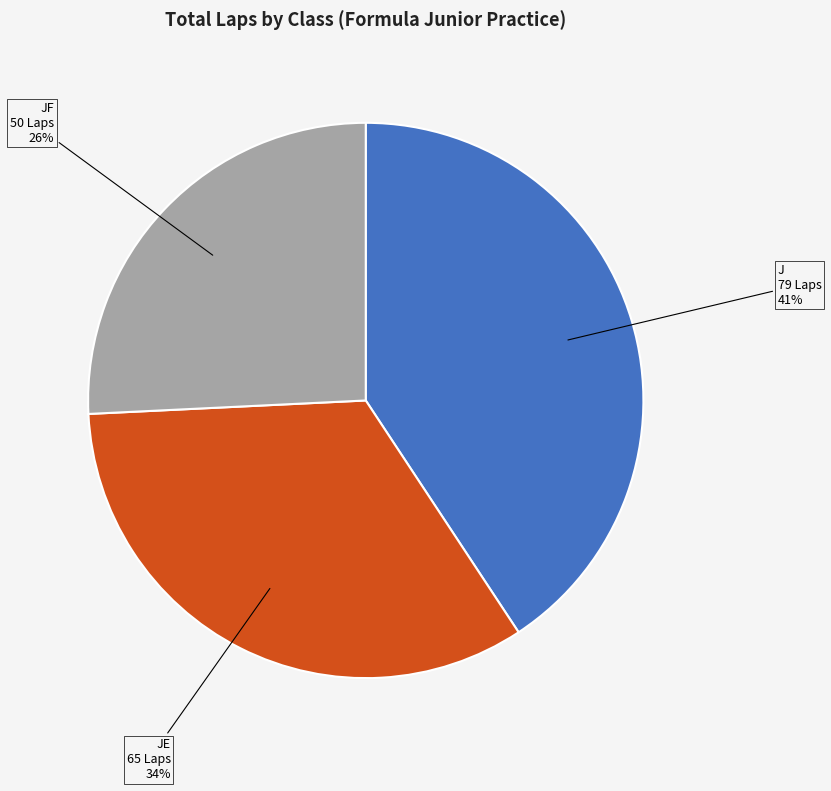

Combined, do JE and J account for over 50%?

Yes